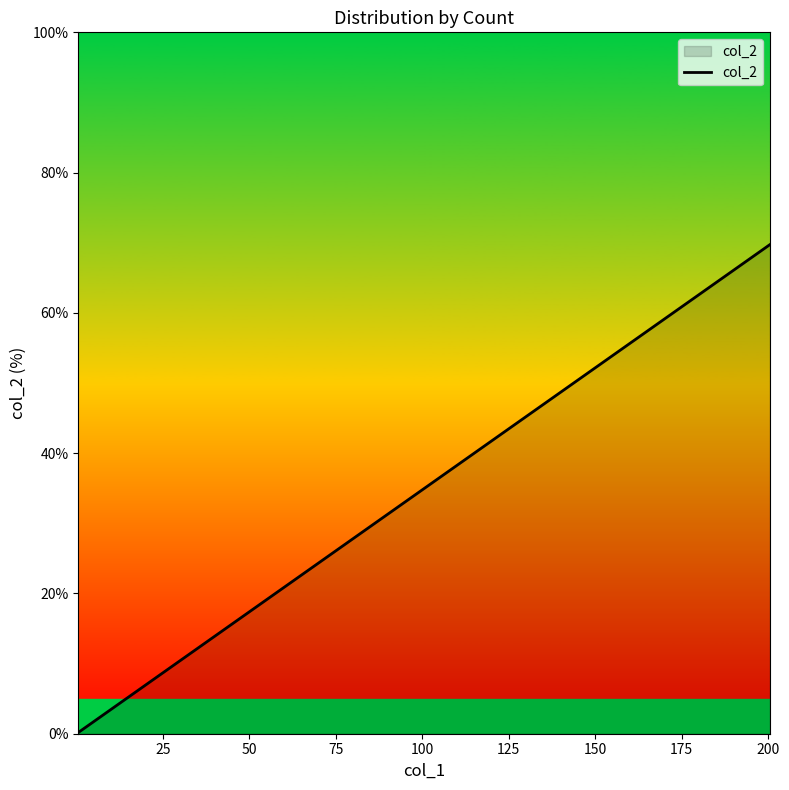

How many distinct data groups are displayed?

1